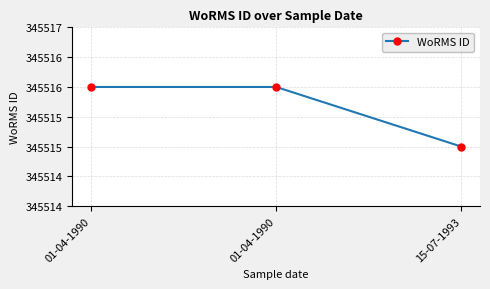

Is this an area chart (filled region under the line)?

No